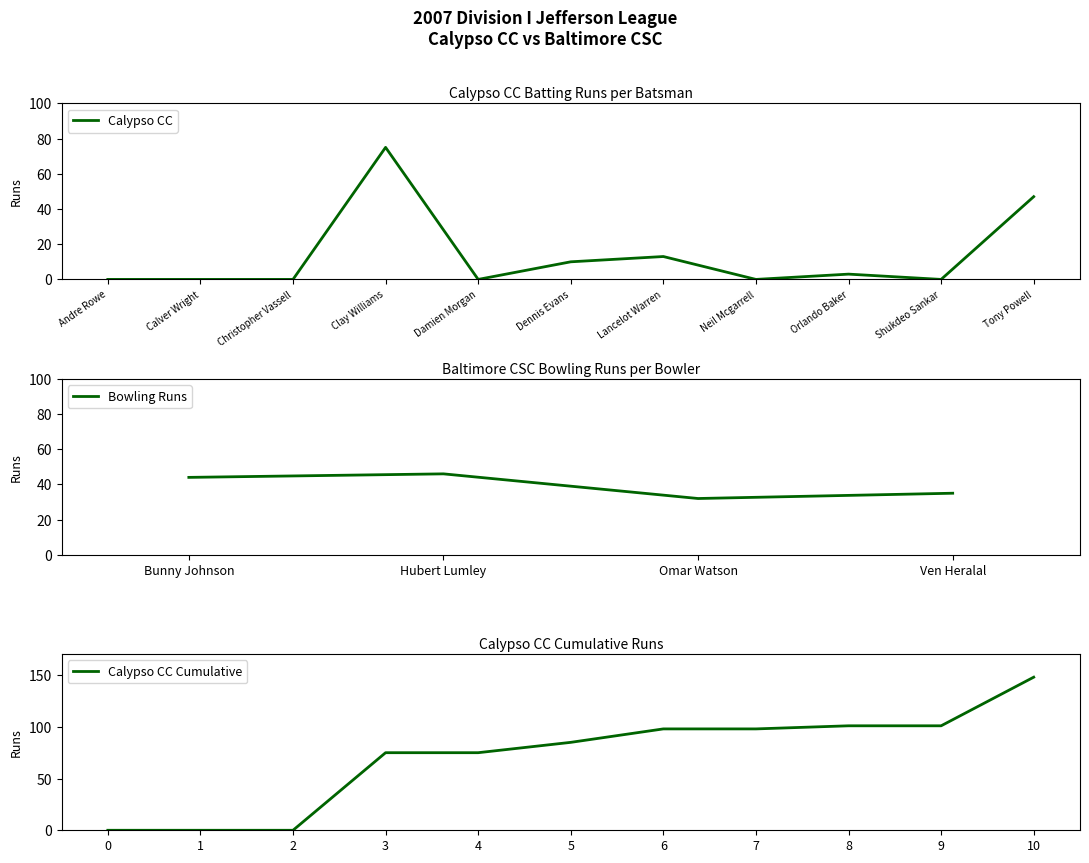

How many interior local valleys (lower than both neighbors) does the data have?

3